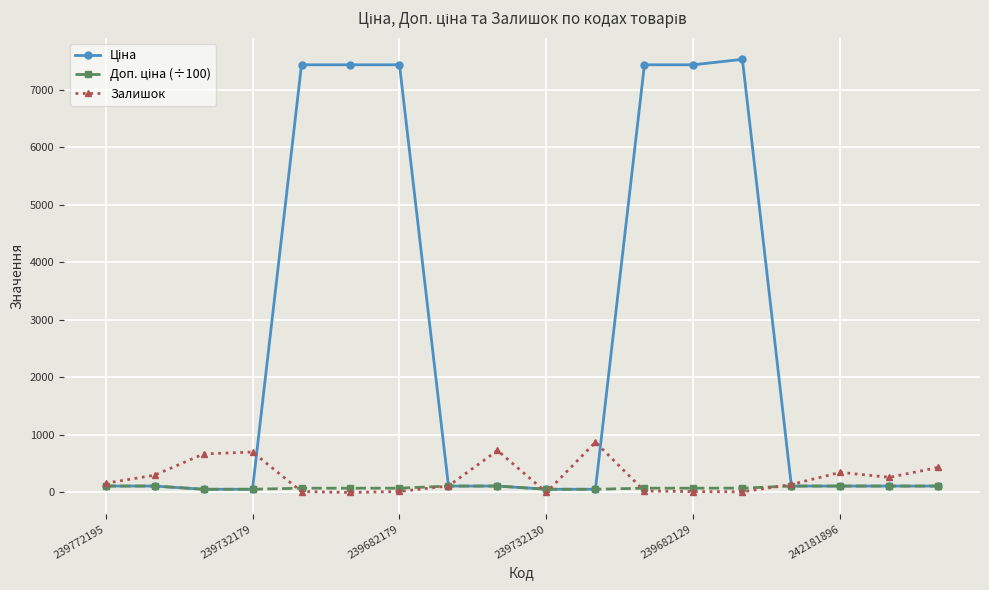

What is the highest value of the Залишок series?

875.0